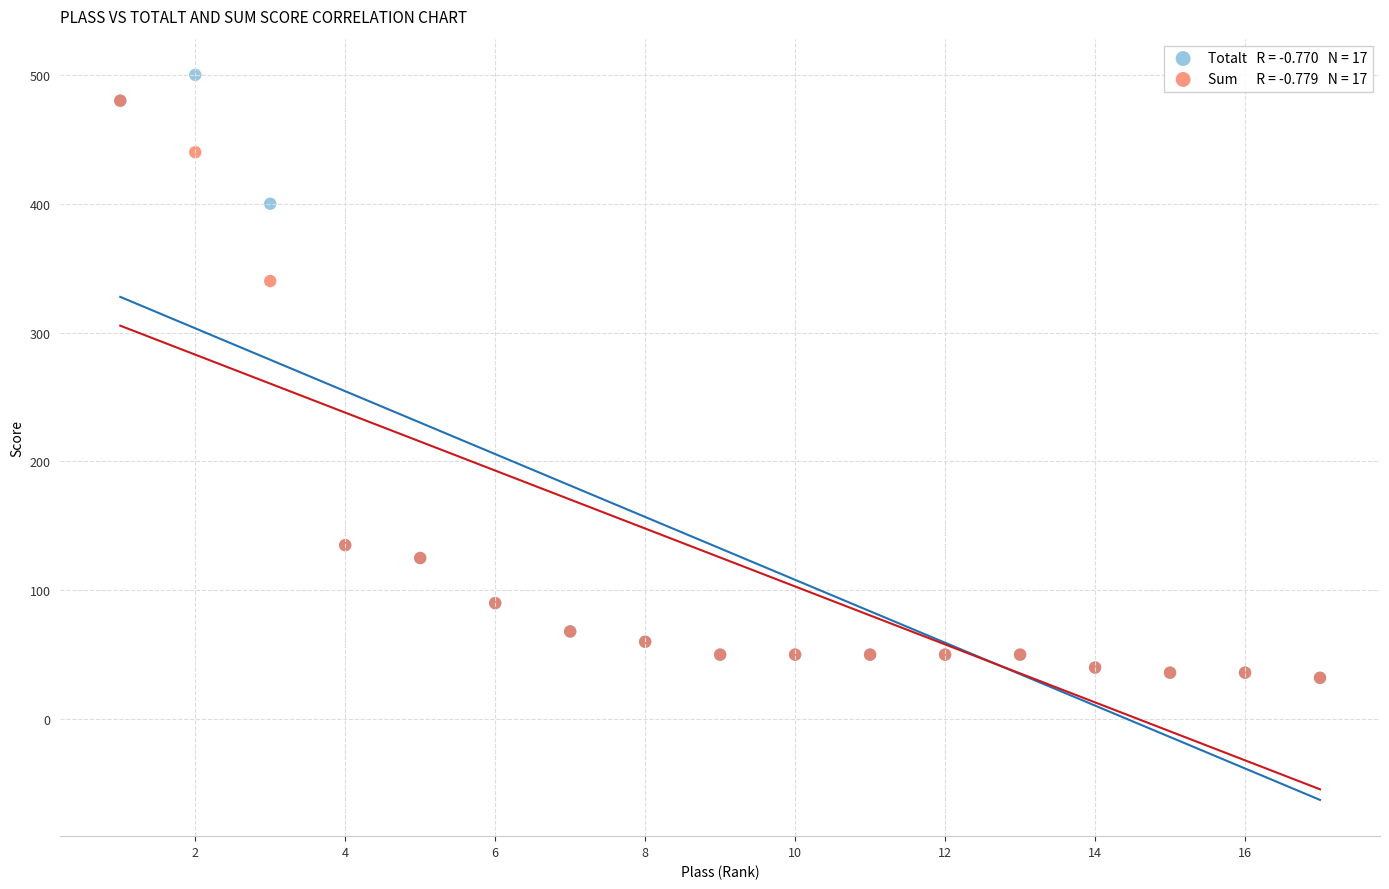

Across all series, what Y value is closest to 266?

340